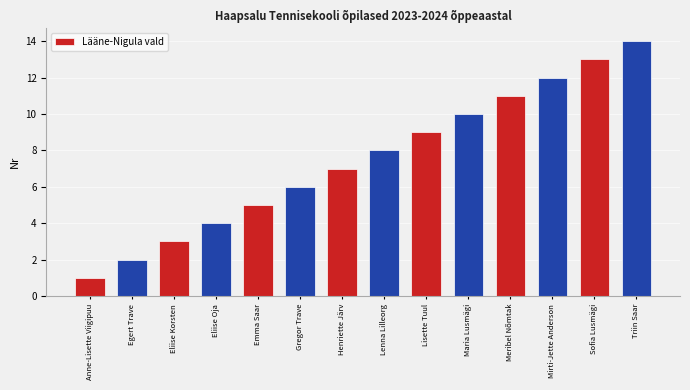

How many categories are shown in the chart?

14